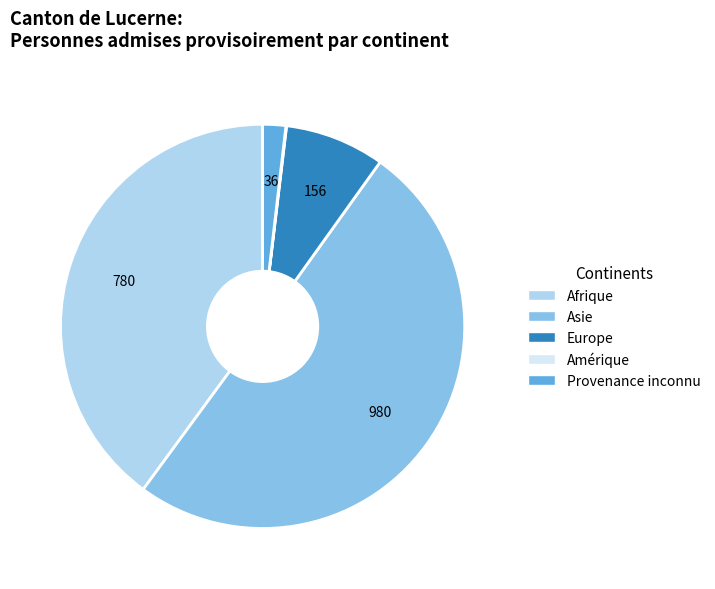

What is the ratio of the value at Afrique to the value at Asie?

0.8